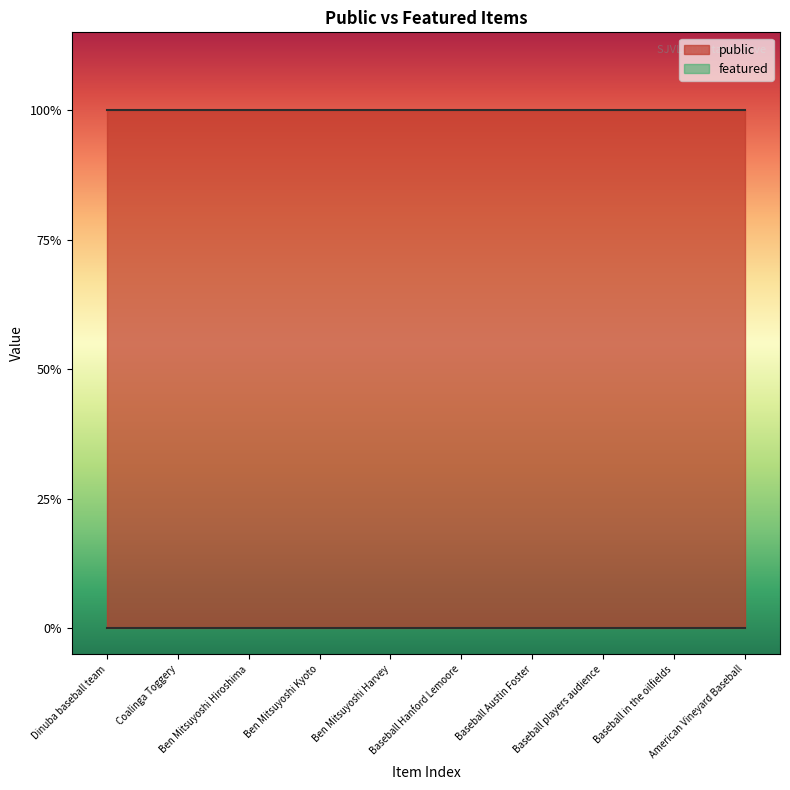

The value of public at Coalinga Toggery is 1. True or false?

True